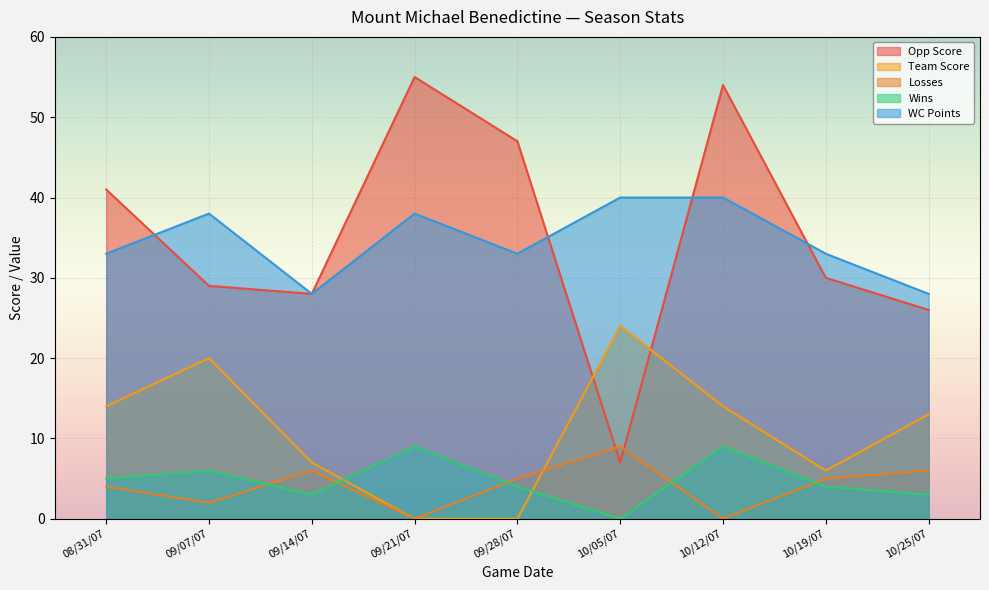

Which series has the largest total across all categories?

Opp Score